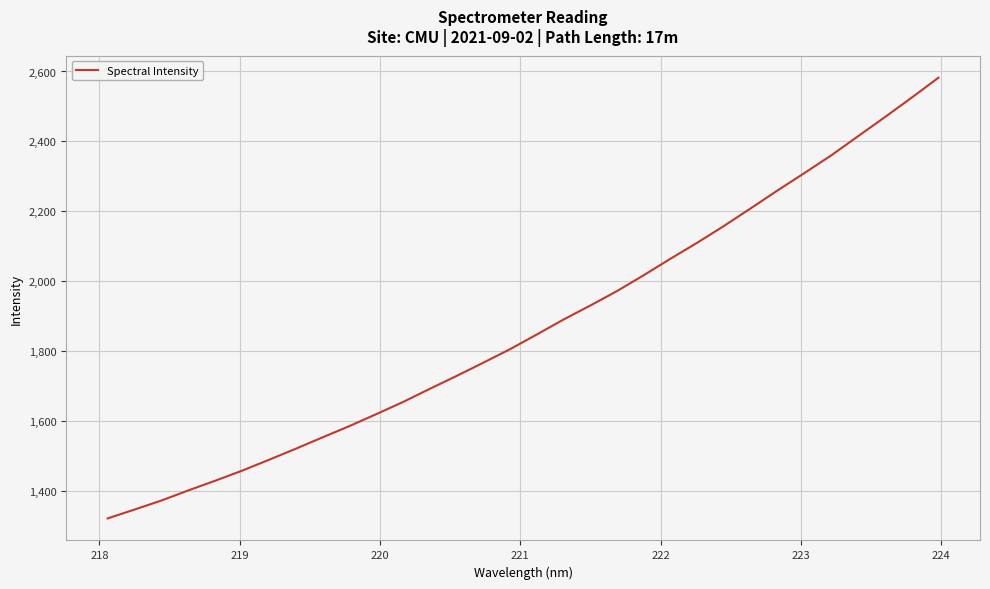

How many distinct data groups are displayed?

1